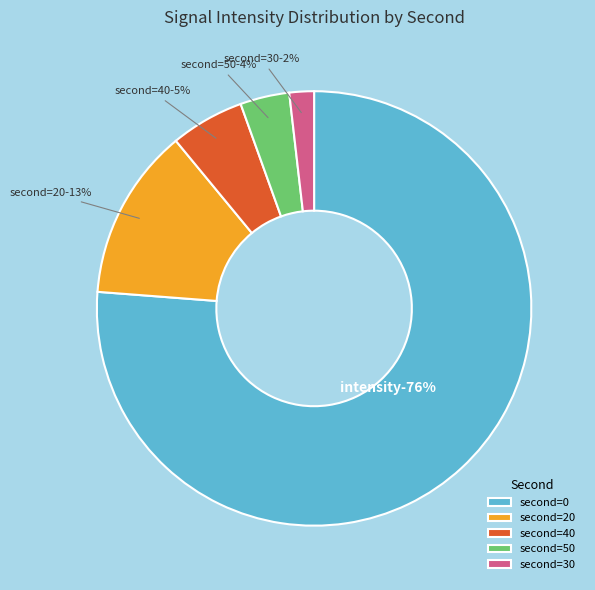

What is the change in value from 0 to 30?

-1782